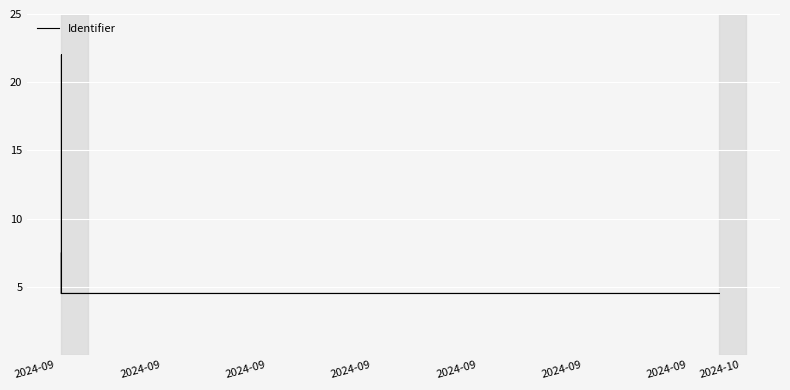

What is the smallest value displayed?

4.5